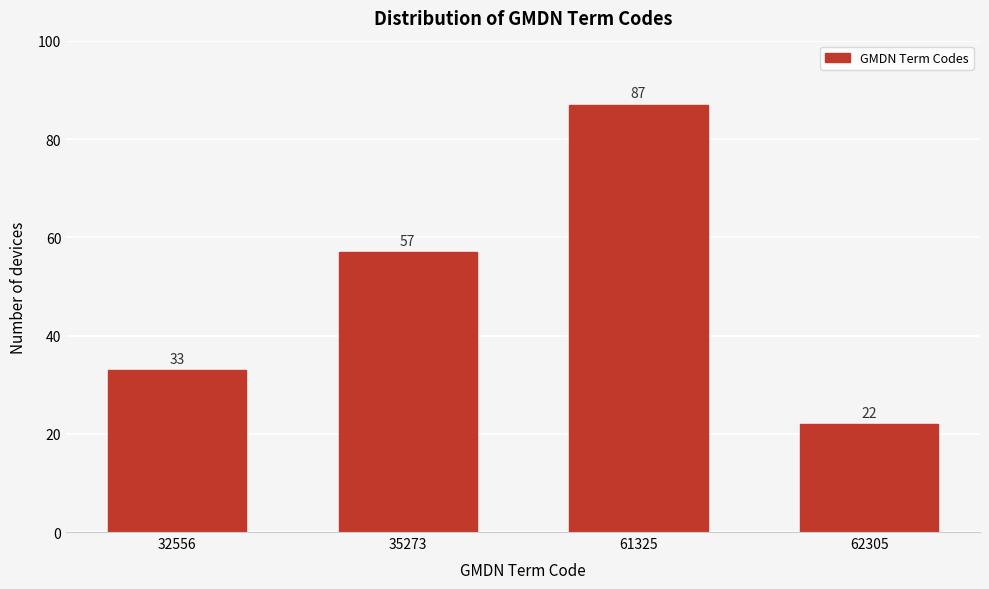

Reading left to right, transcribe all the data shown in this chart.

32556=33	35273=57	61325=87	62305=22